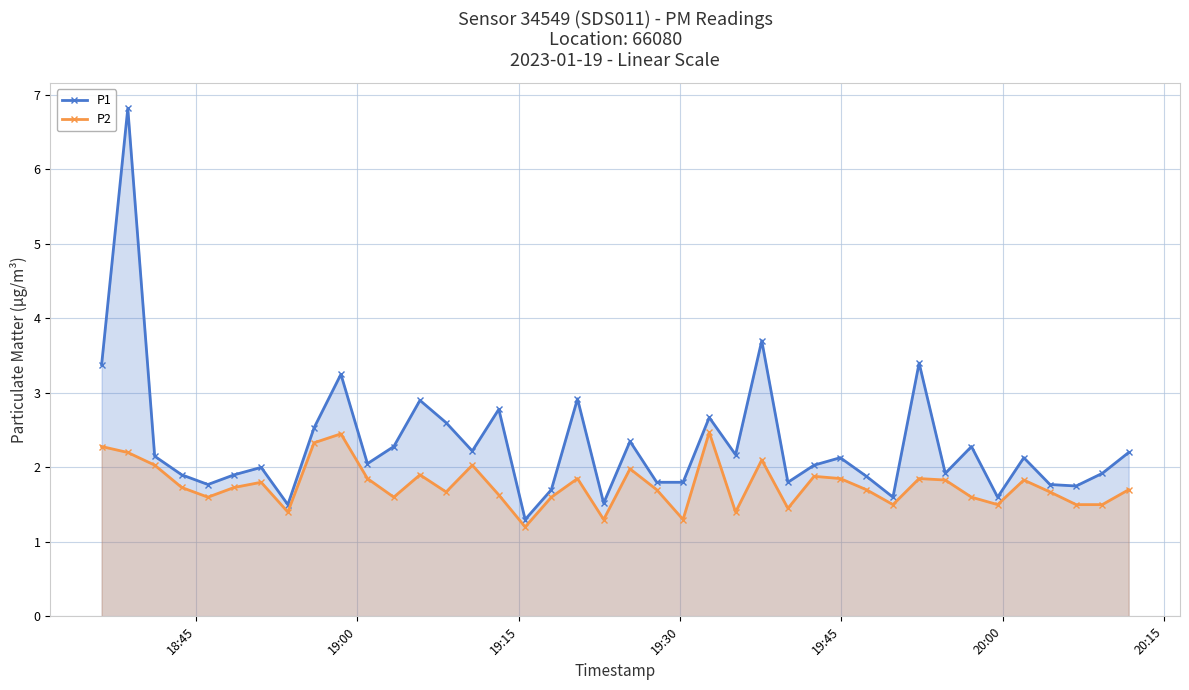

Reading right to left, what are all the values shown in this chart?

P1: 2.2	1.9	1.8	1.8	2.1	1.6	2.3	1.9	3.4	1.6	1.9	2.1	2.0	1.8	3.7	2.2	2.7	1.8	1.8	2.4	1.5	2.9	1.7	1.3	2.8	2.2	2.6	2.9	2.3	2.0	3.2	2.5	1.5	2.0	1.9	1.8	1.9	2.1	6.8	3.4
P2: 1.7	1.5	1.5	1.7	1.8	1.5	1.6	1.8	1.9	1.5	1.7	1.9	1.9	1.4	2.1	1.4	2.5	1.3	1.7	2.0	1.3	1.9	1.6	1.2	1.6	2.0	1.7	1.9	1.6	1.9	2.5	2.3	1.4	1.8	1.7	1.6	1.7	2.0	2.2	2.3